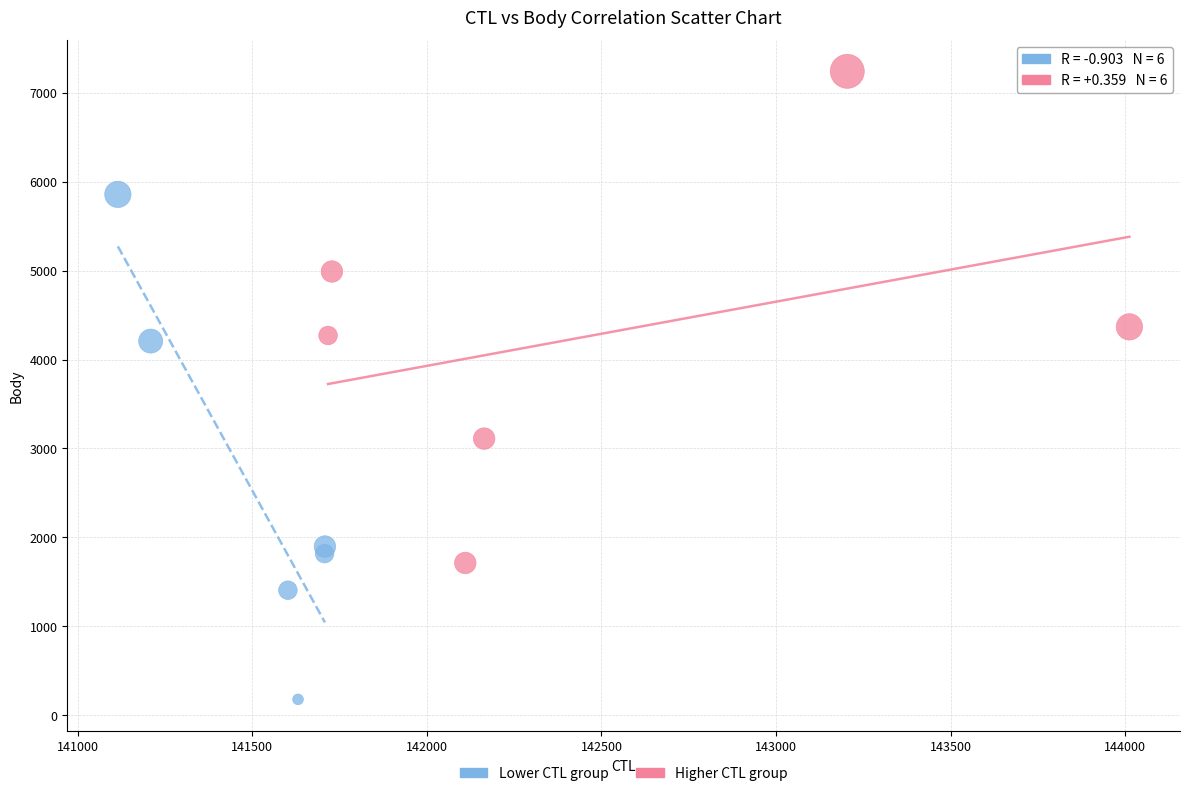

Which series contains the lowest Y value?

Lower CTL group